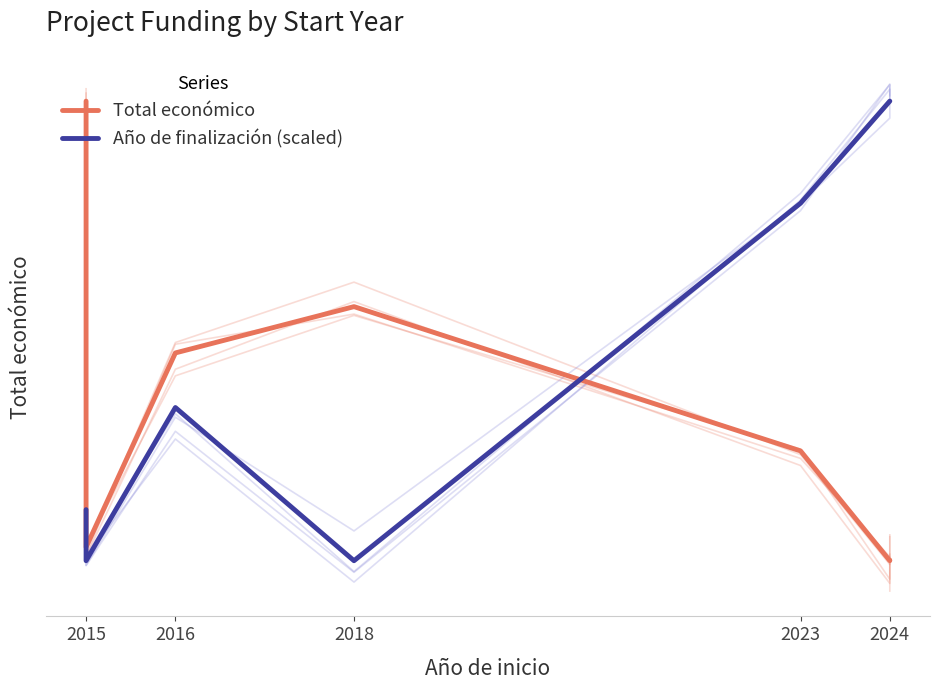

Which has a higher value, 2018 or 2023?

2018